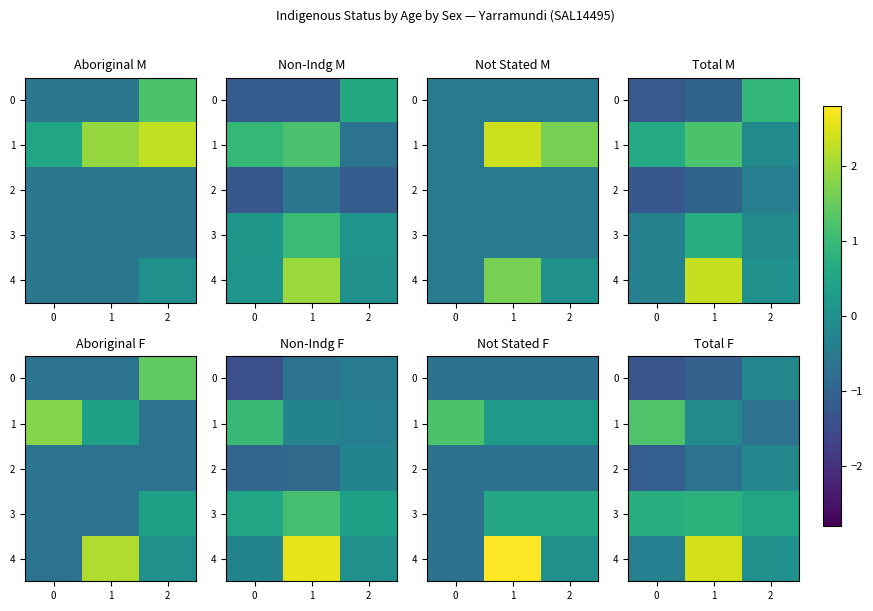

What is the difference between the row_0 values at −1 and 1?

1.1